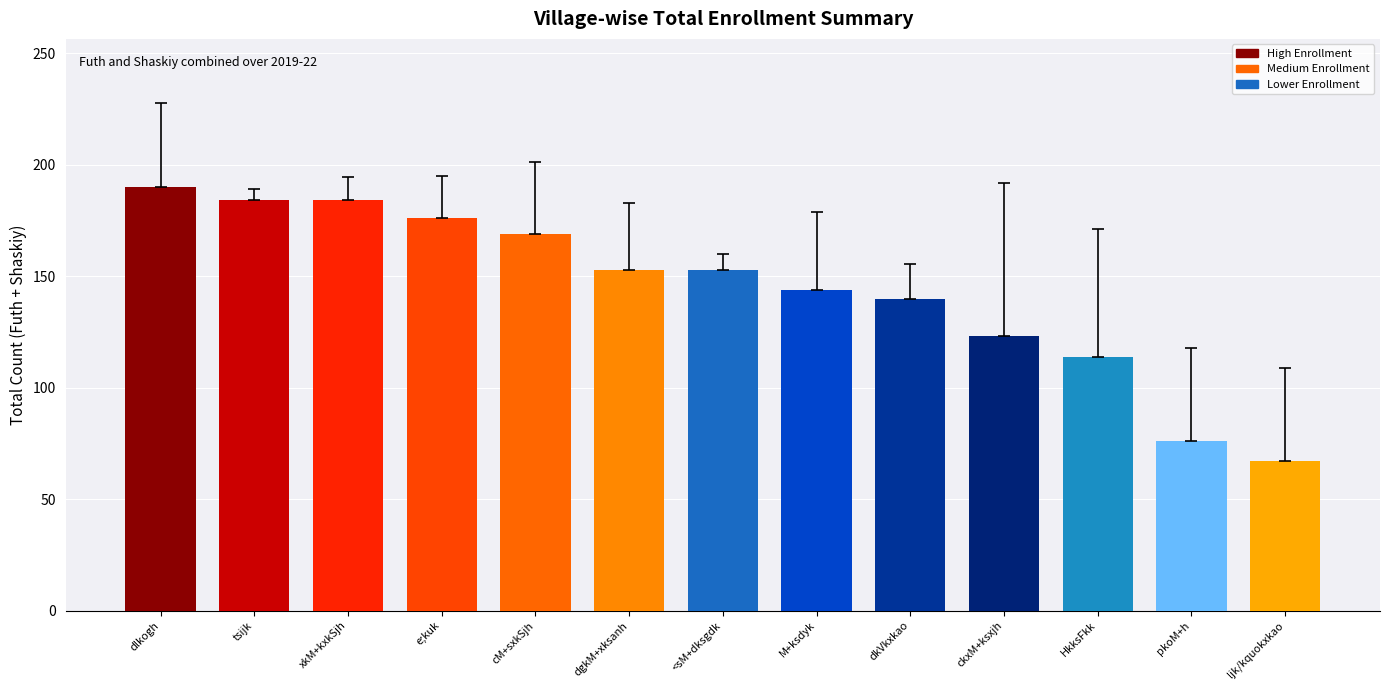

Approximately how many times larger is the value at HkksFkk compared to pkoM+h?

1.5